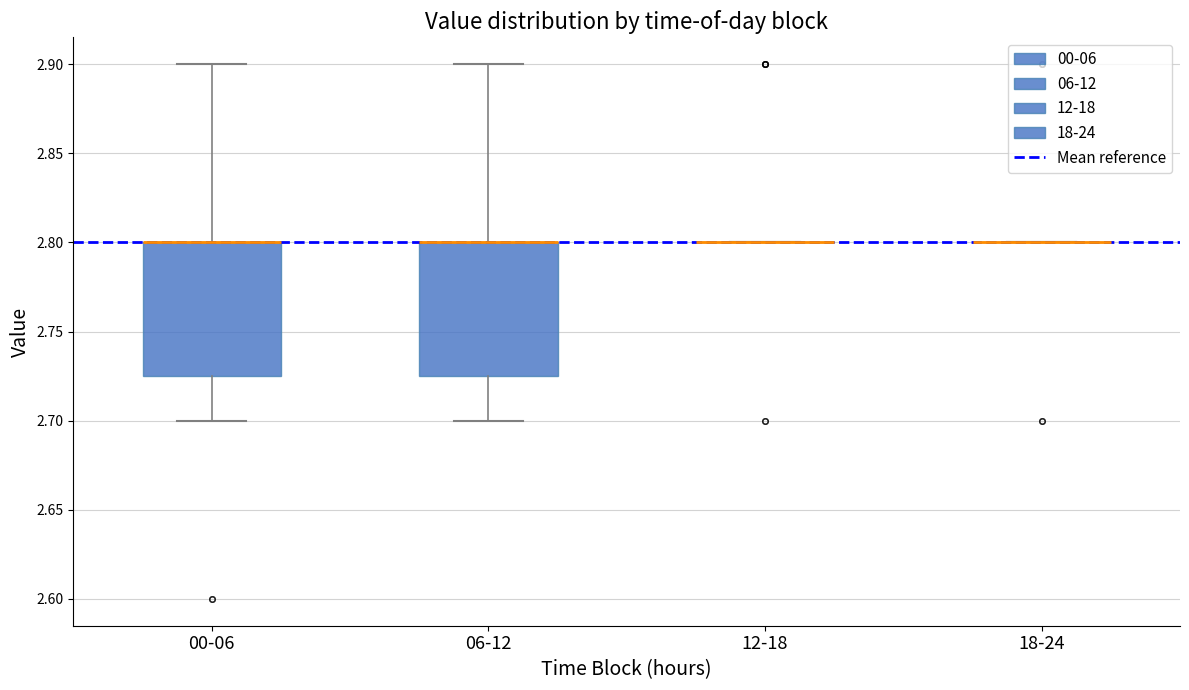

Reading left to right, transcribe this box plot: for each box, give where its median line is, the range the box spans, and where its two whiskers end, as read against the y-axis. The values are not printed on the chart, so give them approximately, as read against the axis.

00-06: median 2.800 (drawn on the box's upper edge), box 2.725 to 2.800, whiskers 2.700 to 2.900
06-12: median 2.800 (drawn on the box's upper edge), box 2.725 to 2.800, whiskers 2.700 to 2.900
12-18: box collapsed to a line at 2.800, whiskers 2.800 to 2.800
18-24: box collapsed to a line at 2.800, whiskers 2.800 to 2.800